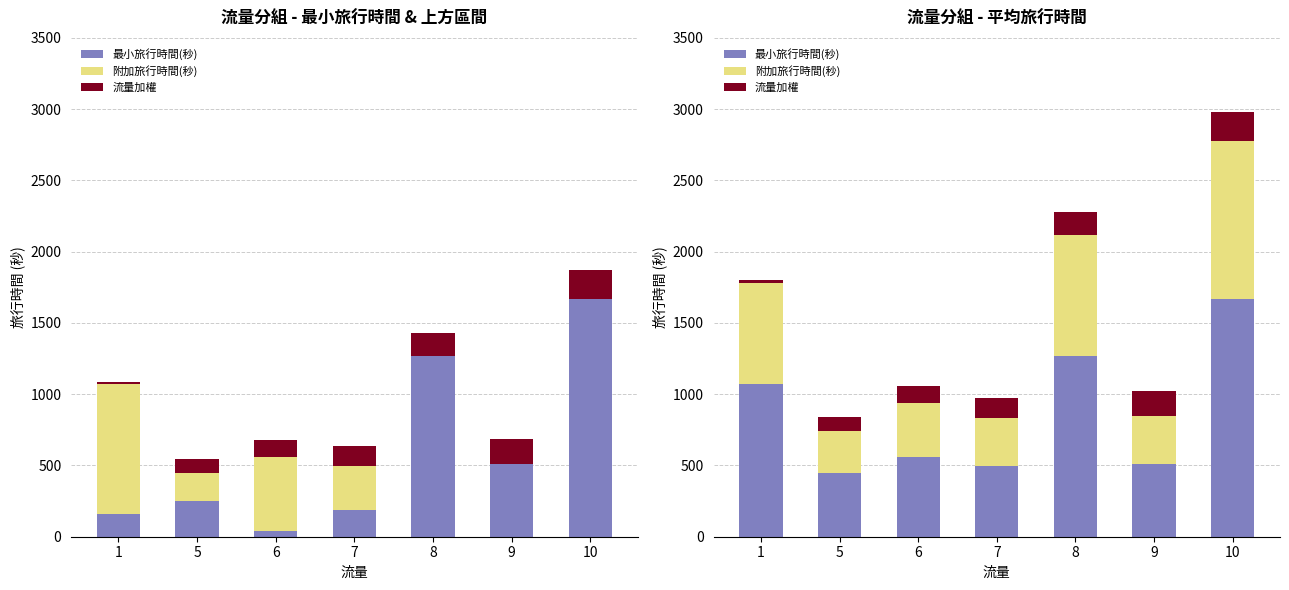

What is the highest value of the 附加旅行時間(秒) series?

1112